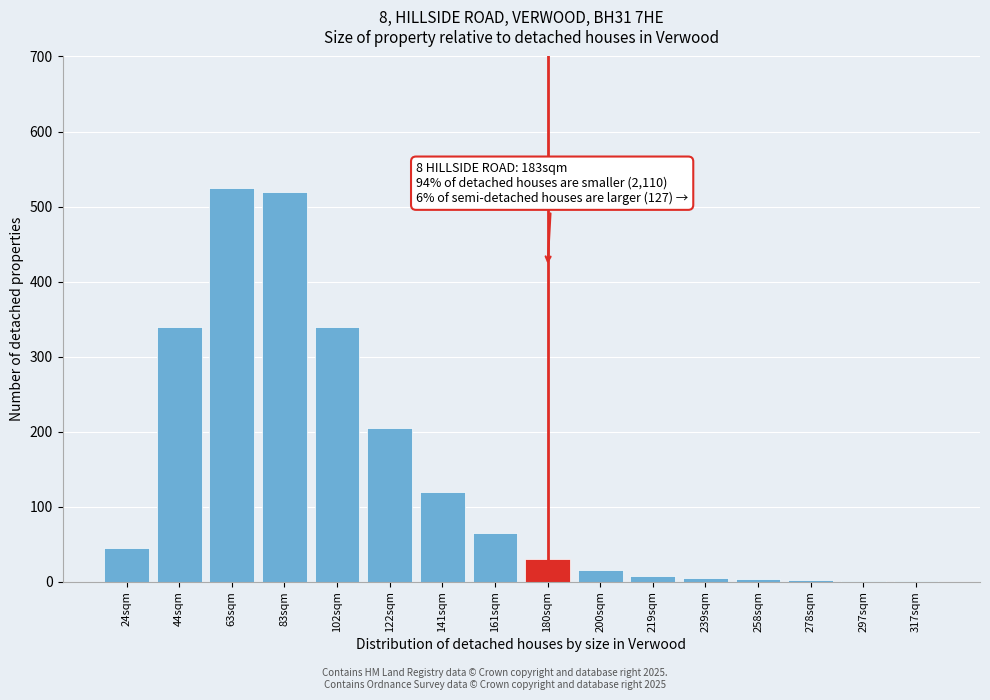

What is the greatest value displayed?

525